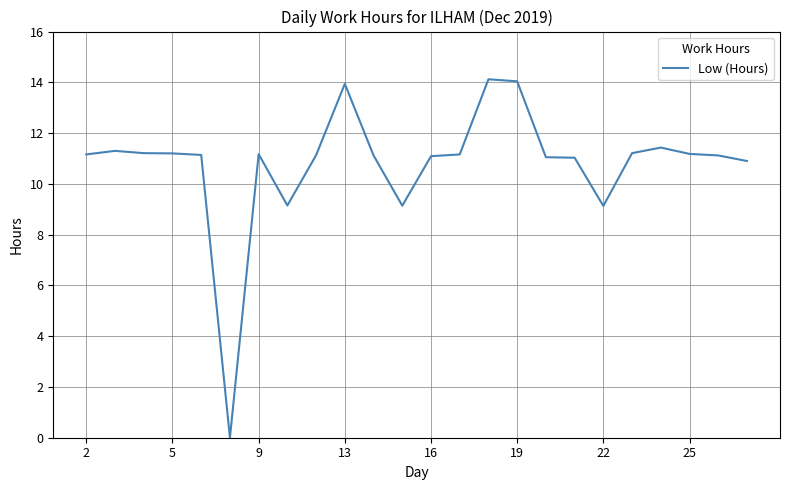

How many series are shown in this chart?

1